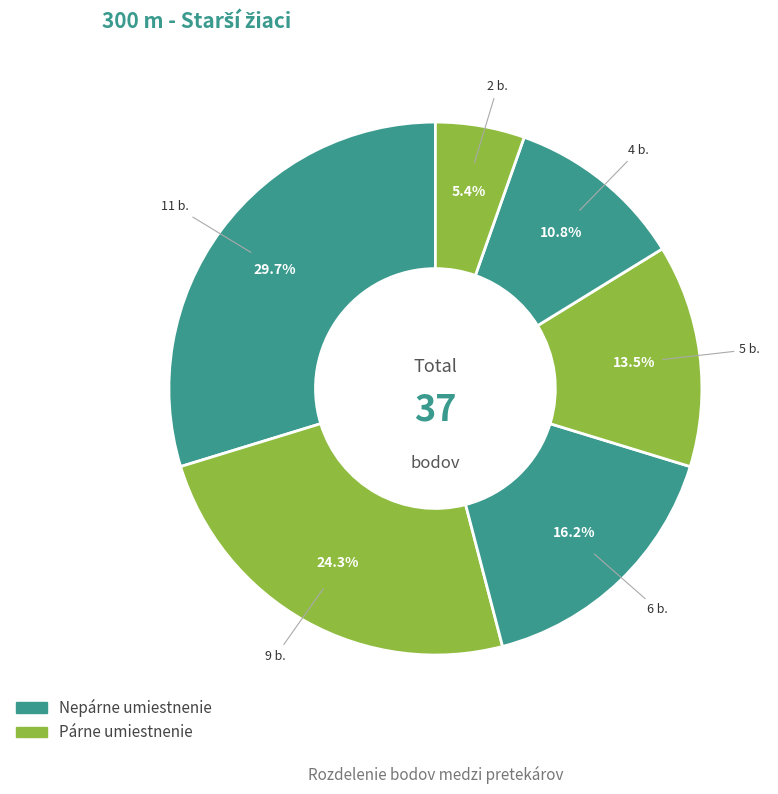

Count the number of slices in the pie.

6